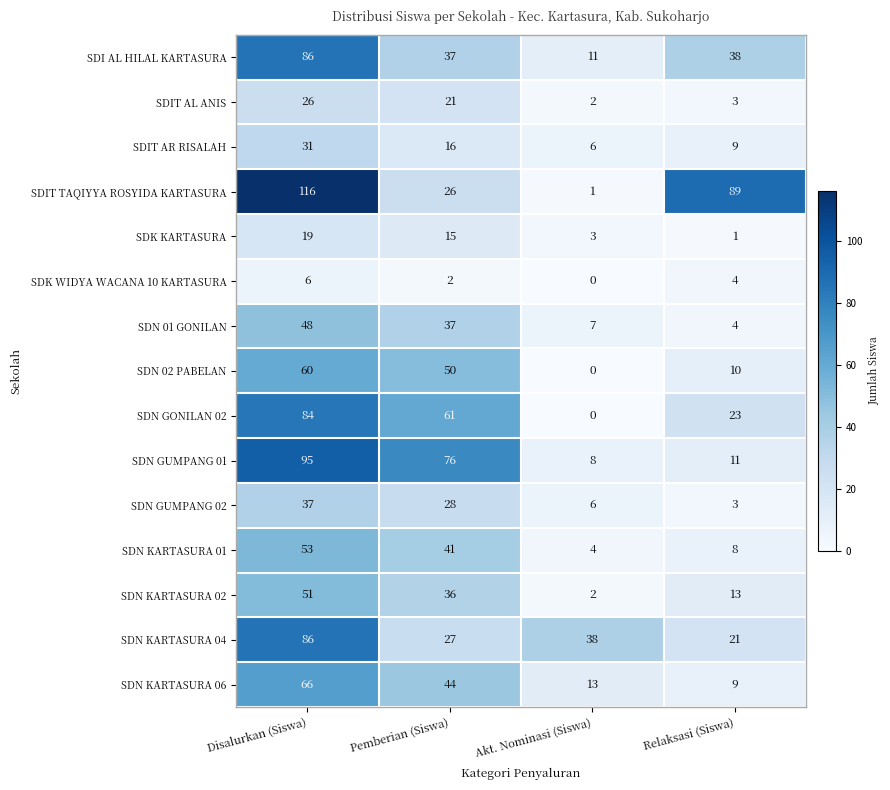

The SDN KARTASURA 01 series shows 55 at Pemberian (Siswa). True or false?

False